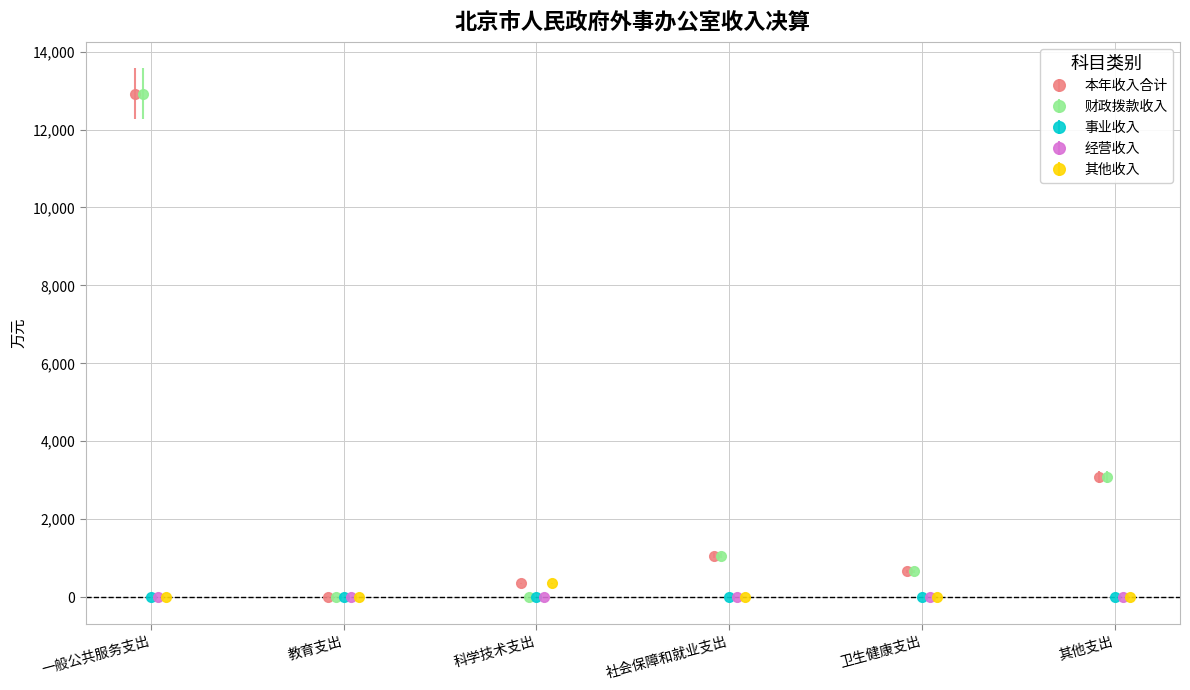

True or false: 财政拨款收入 has a value of 1061.9 at 社会保障和就业支出.

True